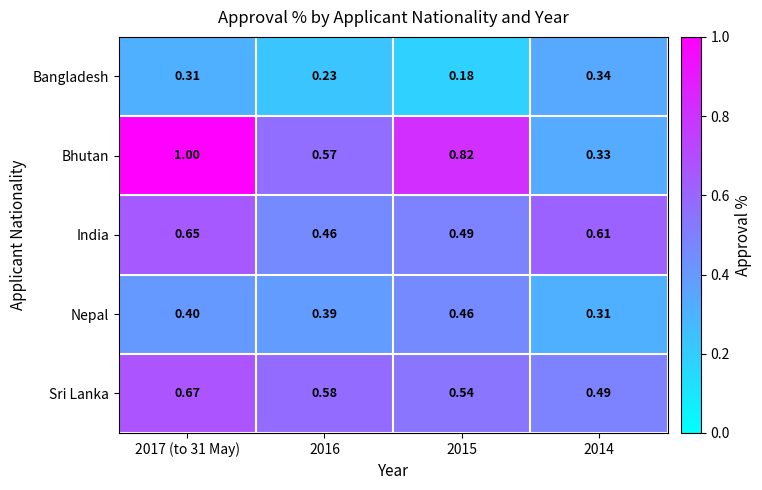

Count the number of data series in this chart.

5